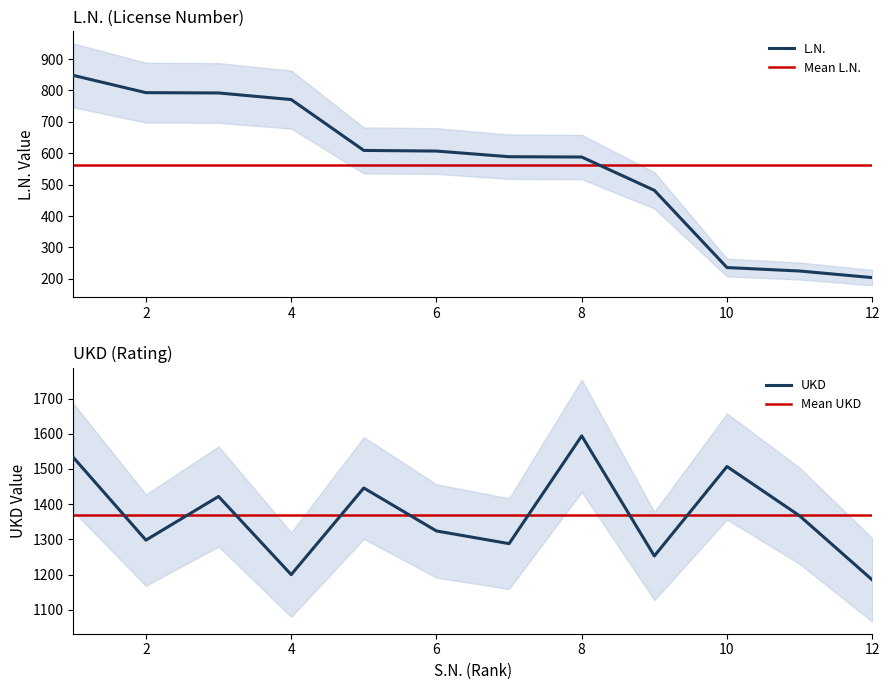

What is the sum of the UKD values at 7 and 5?

2734